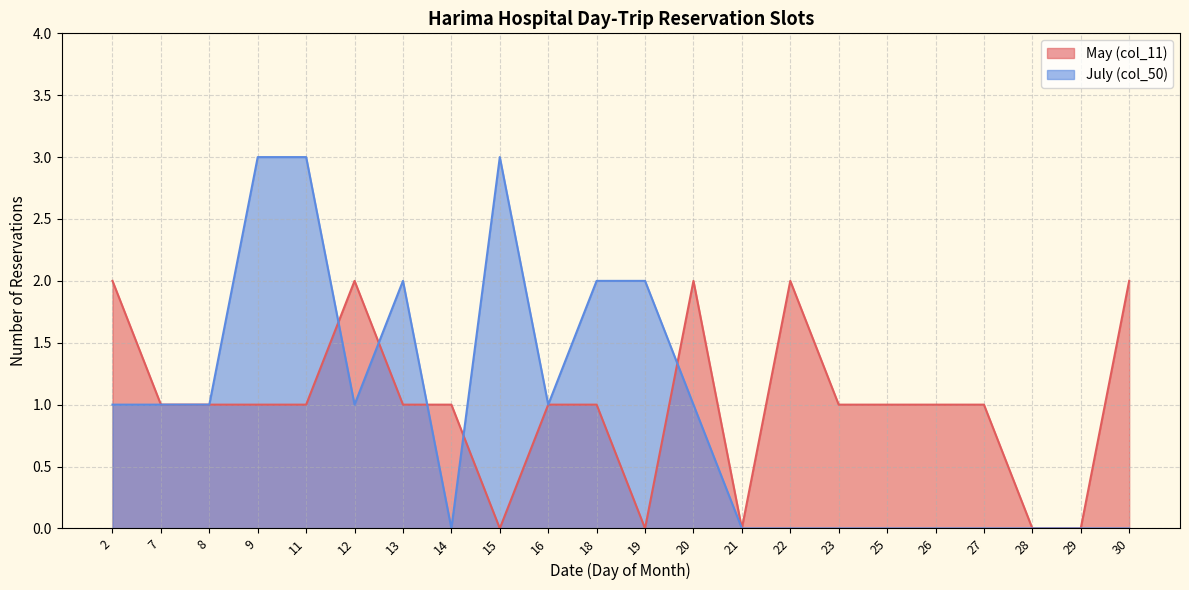

What is the difference between the second highest and minimum values in the May (col_11) series?

2